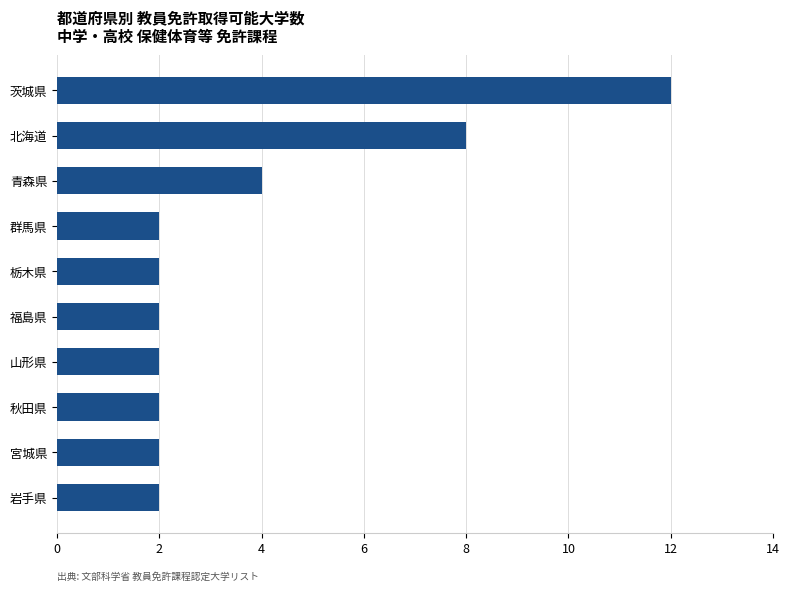

What is the change in value from 岩手県 to 青森県?

+2